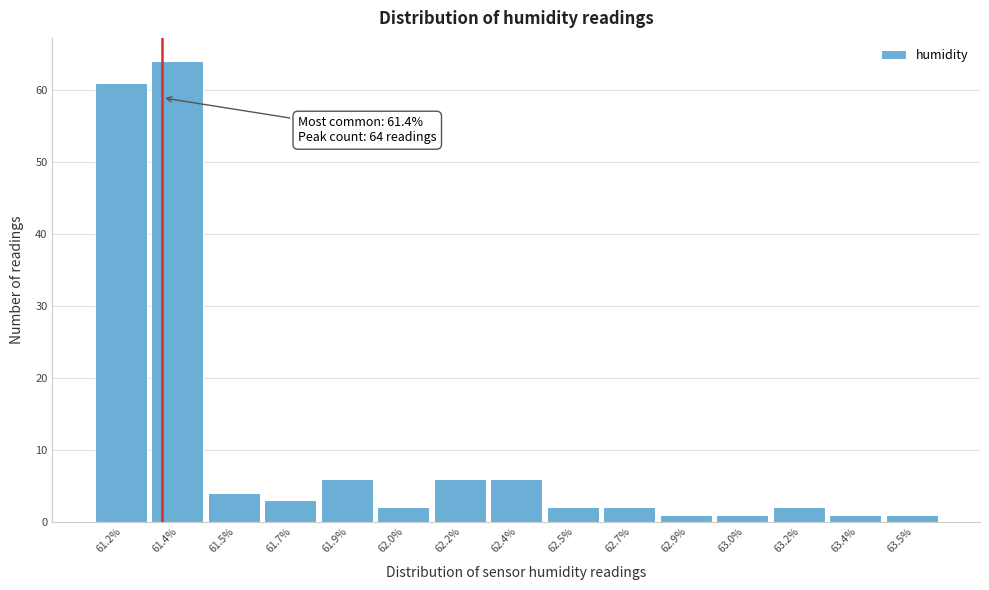

Reading left to right, transcribe all the data shown in this chart.

61	64	4	3	6	2	6	6	2	2	1	1	2	1	1